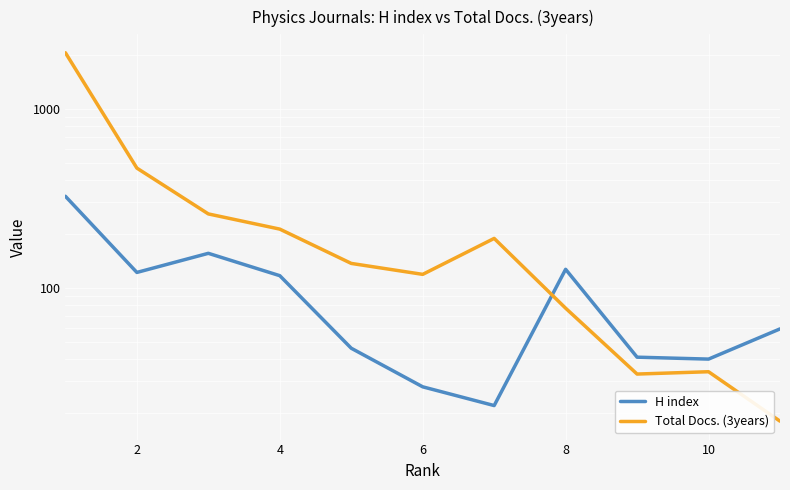

How many interior local valleys does the Total Docs. (3years) series have?

2